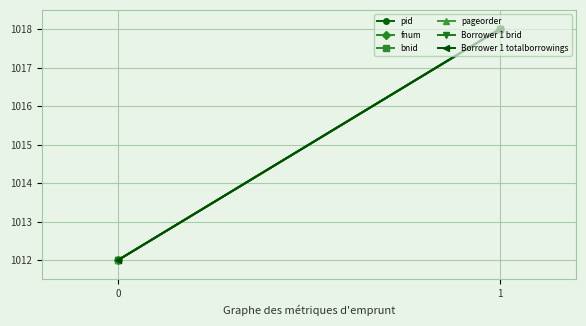

At which category is the sum across all series the highest?

1